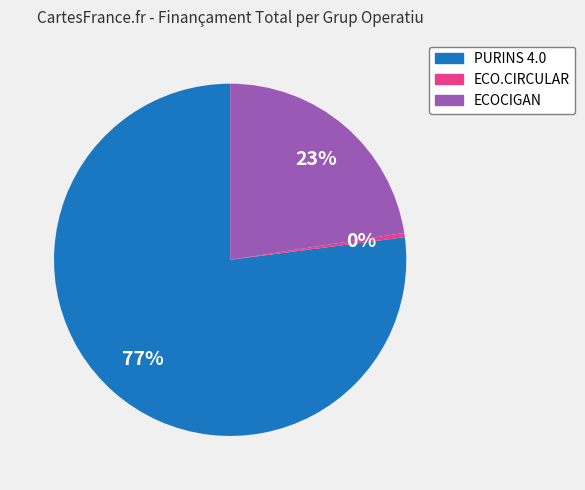

How many segments does this pie chart have?

3